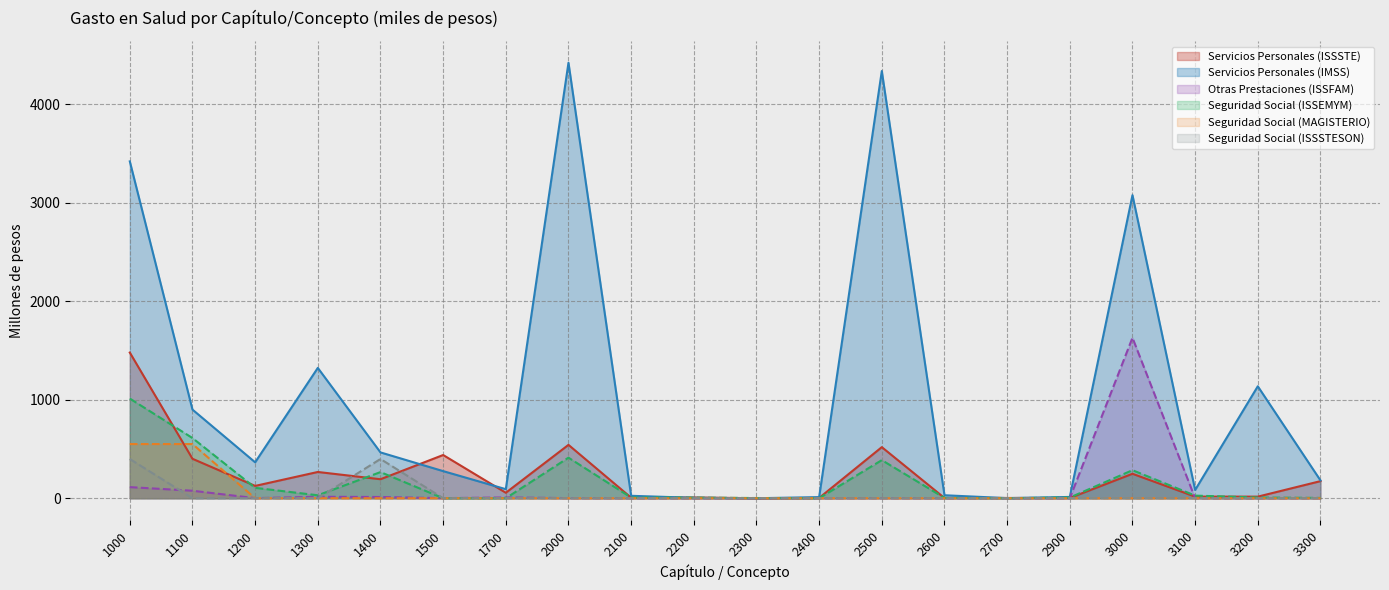

What is the sum of all Servicios Personales (ISSSTE) values?

4498.3